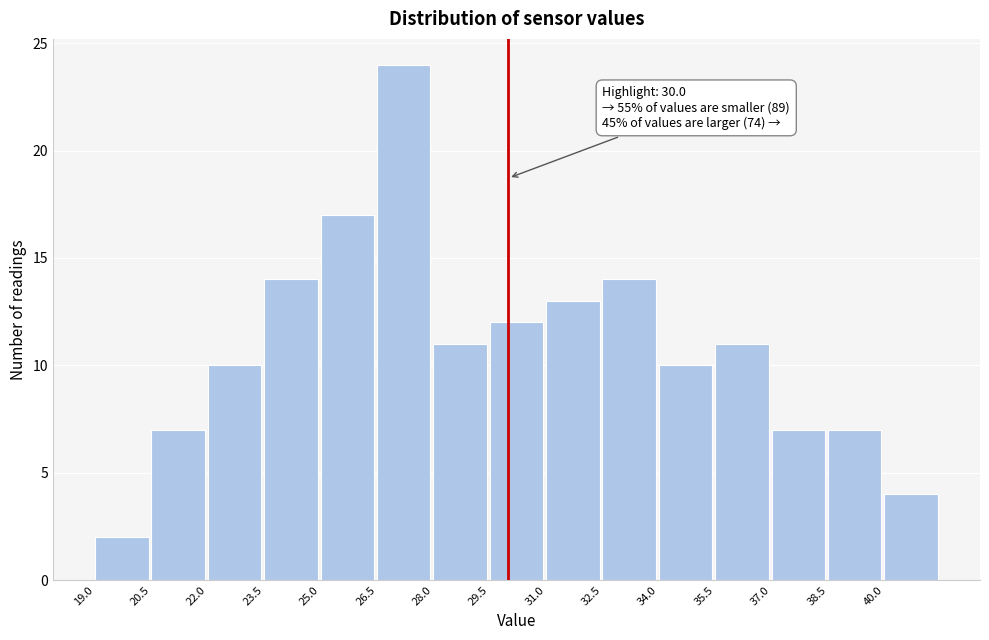

Which range on the x-axis has the tallest bar?

26.5 to 28.0